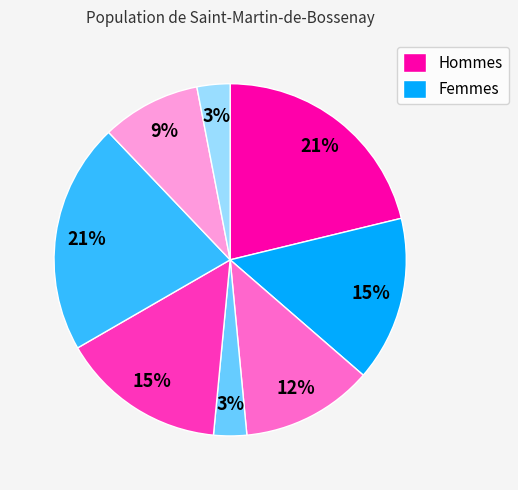

To the nearest percent, what is the average slice percentage?

12%